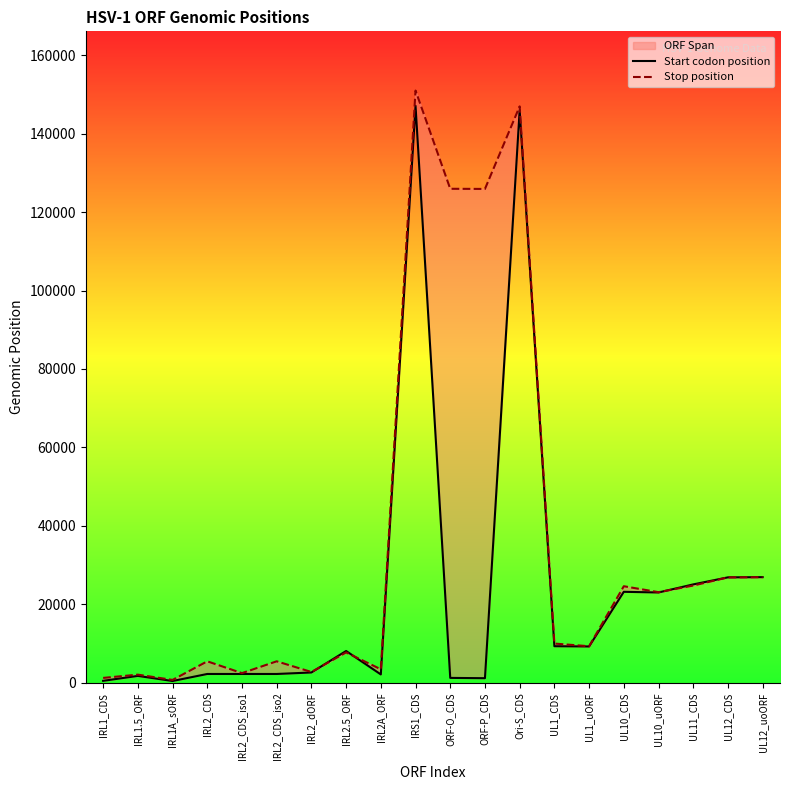

Where is the first local minimum for Start codon position?

IRL1A_sORF